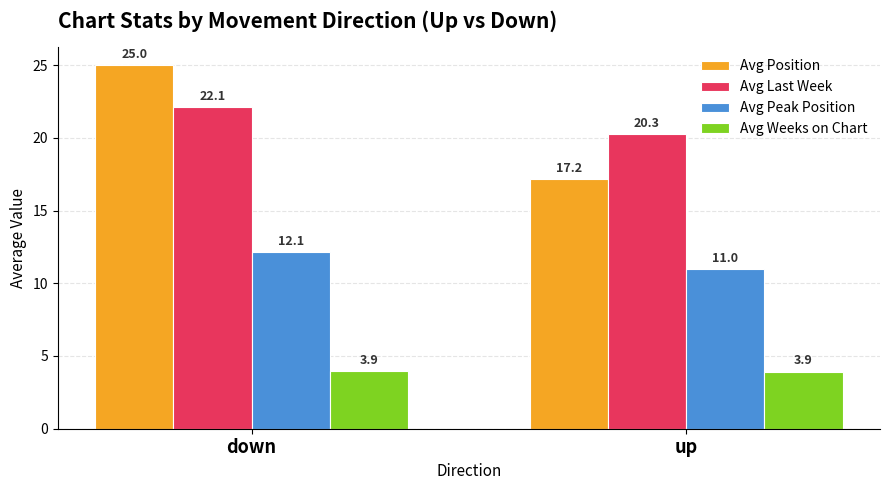

Which series changed the most between down and up?

Avg Position